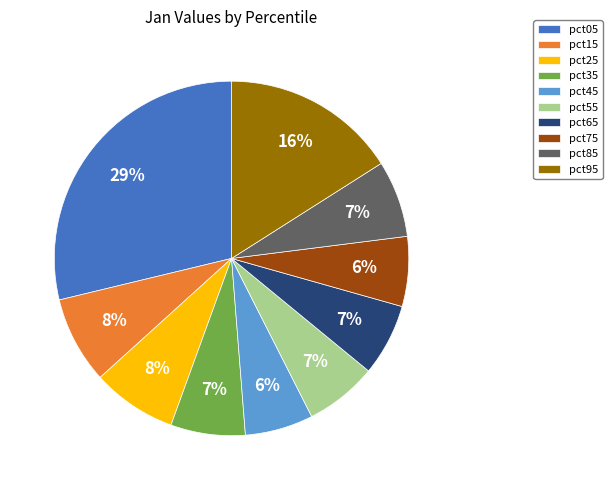

Between pct45 and pct15, which is larger?

pct15